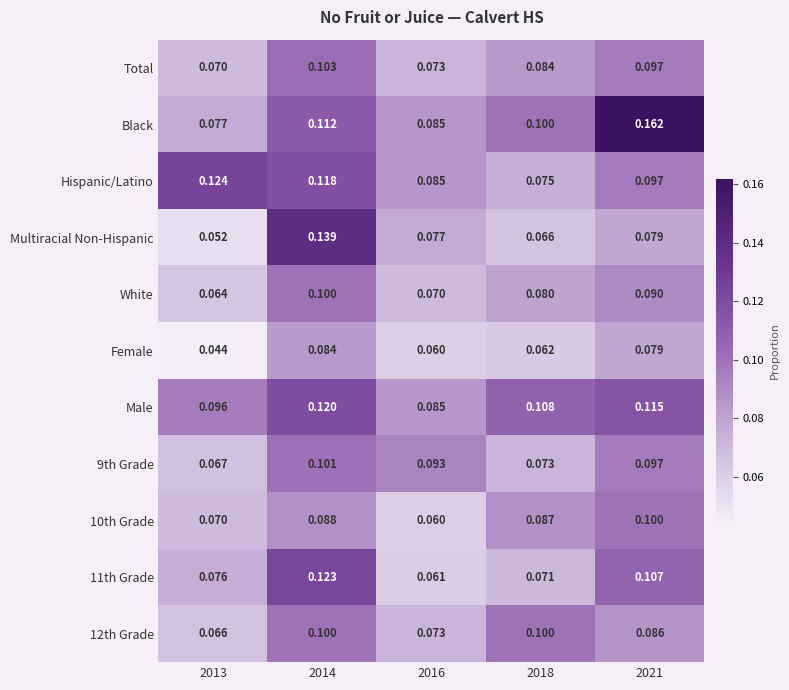

Count the number of data series in this chart.

11